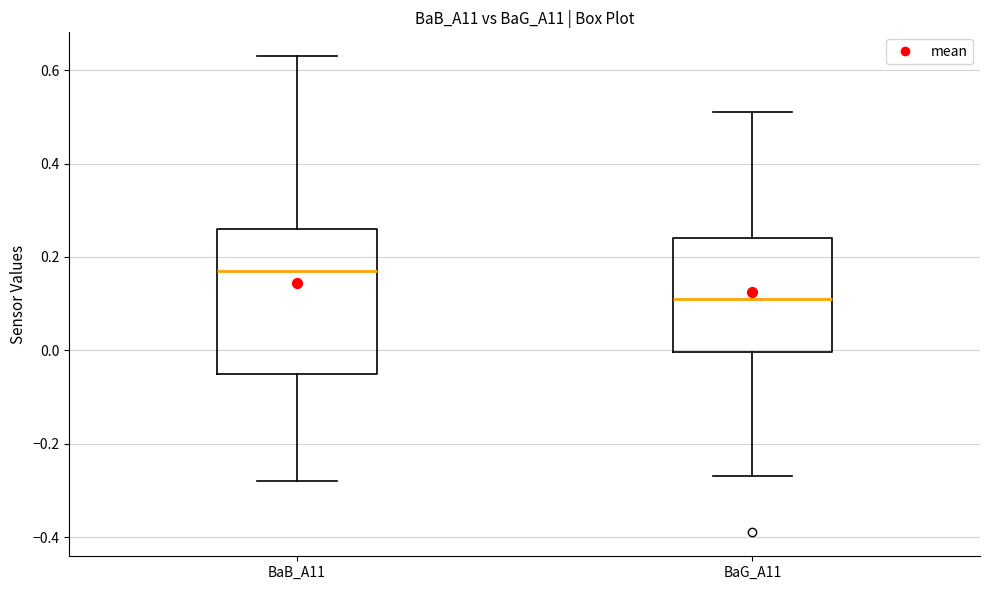

Reading left to right, transcribe this box plot: for each box, give where its median line is, the range the box spans, and where its two whiskers end, as read against the y-axis. The values are not printed on the chart, so give them approximately, as read against the axis.

BaB_A11: median 0.18, box -0.04 to 0.26, whiskers -0.28 to 0.64
BaG_A11: median 0.12, box 0.00 to 0.24, whiskers -0.26 to 0.52